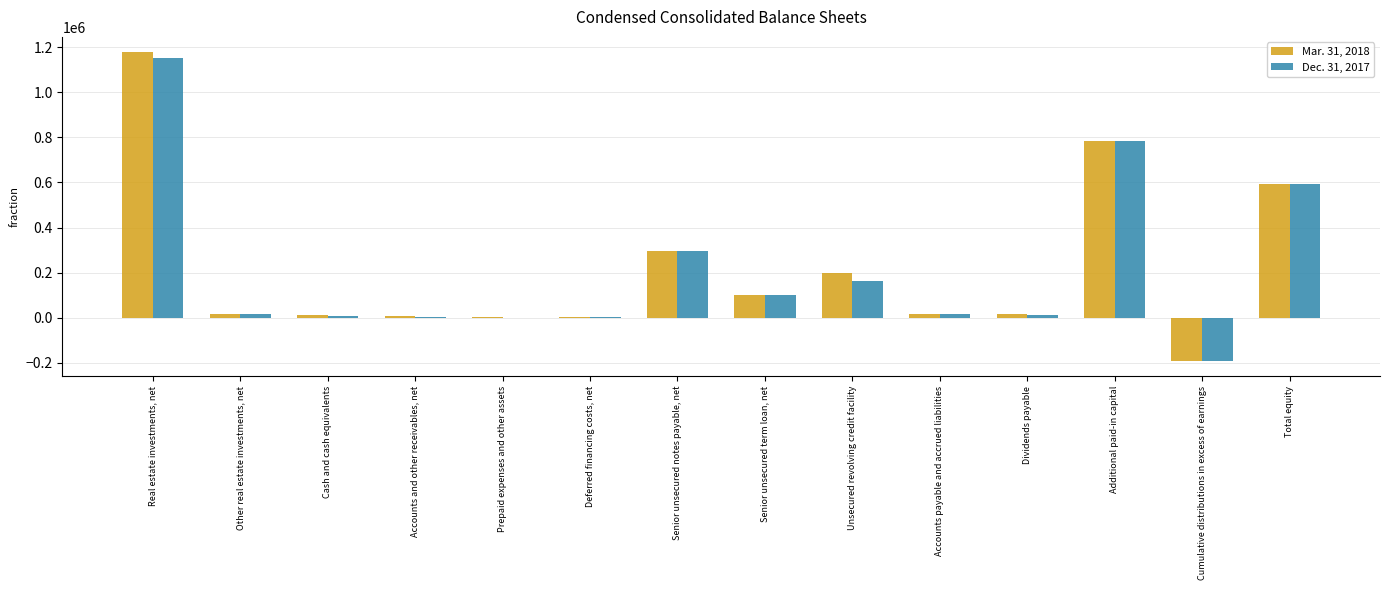

Which series changed the most between Senior unsecured term loan, net and Cumulative distributions in excess of earnings?

Mar. 31, 2018